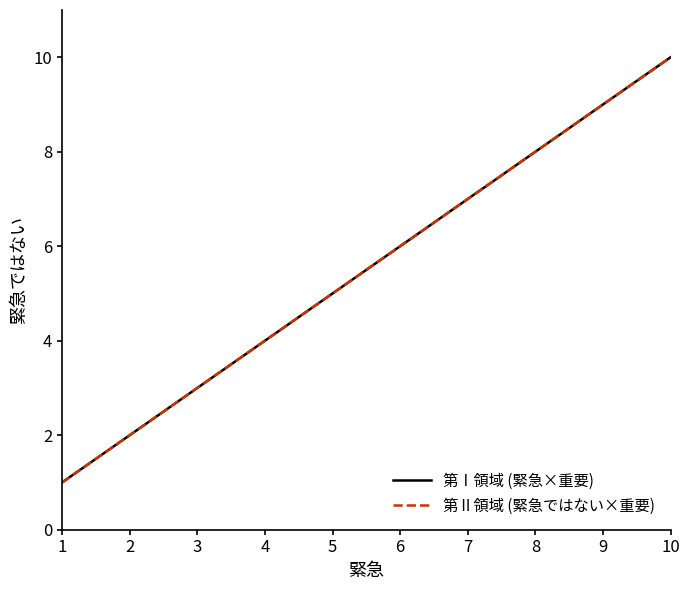

What is the difference between the maximum and second lowest values in the 第Ⅱ領域 (緊急ではない×重要) series?

8